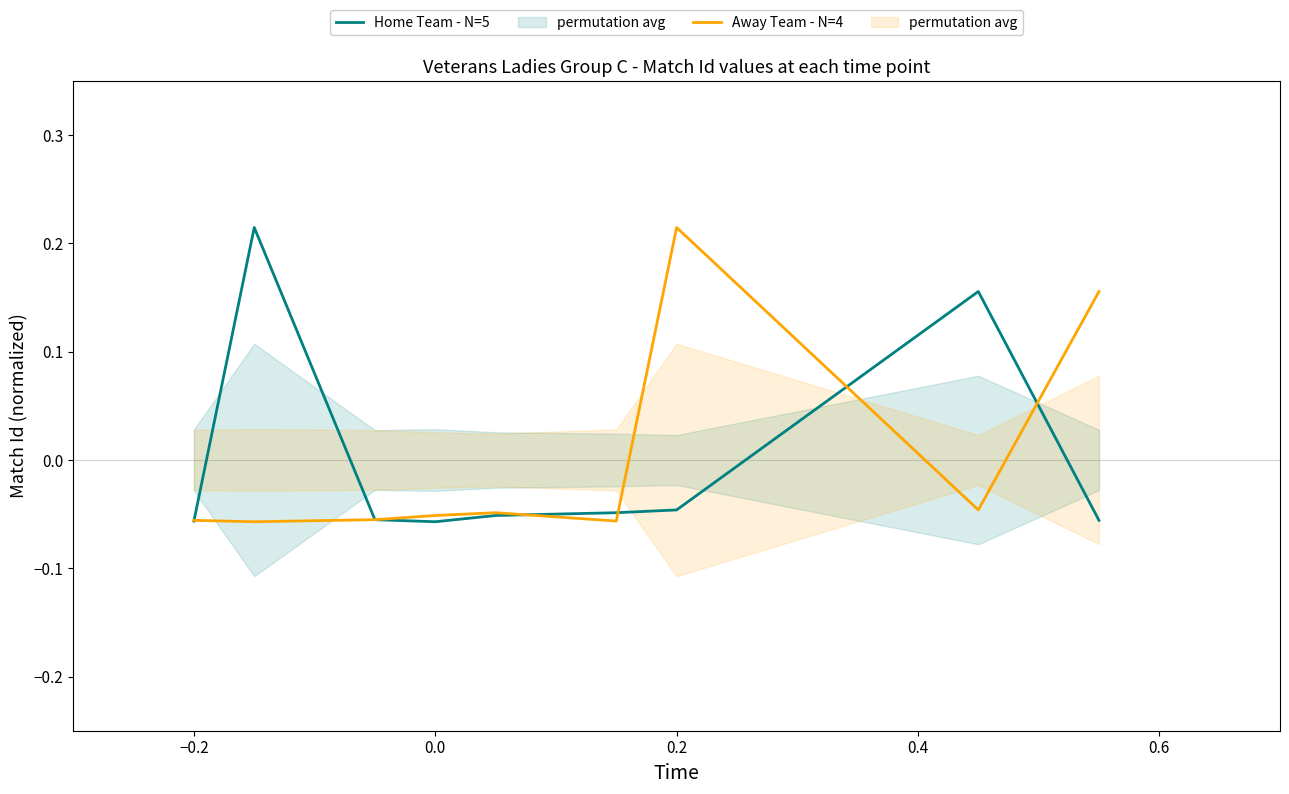

After their last crossing, which series has the higher values: Home Team - N=5 or Away Team - N=4?

Away Team - N=4